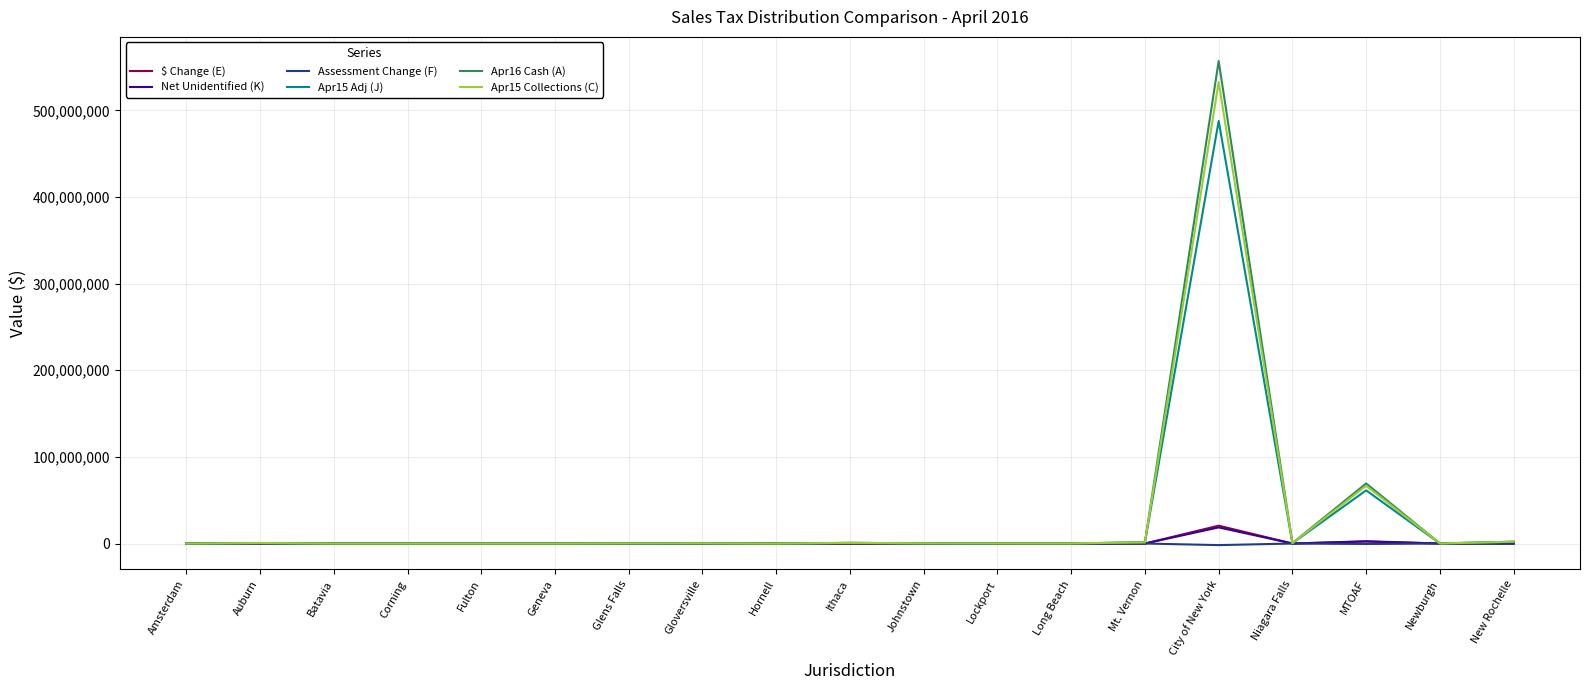

What is the highest value of the Apr16 Cash (A) series?

556974409.2